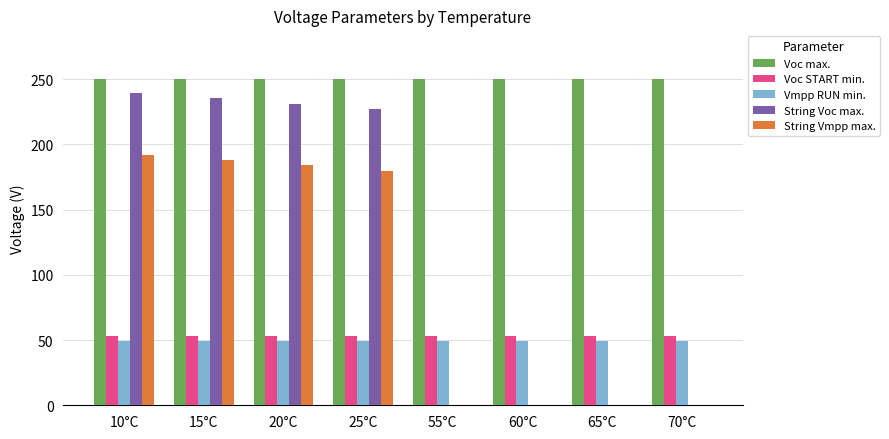

Does the chart contain stacked bars?

No